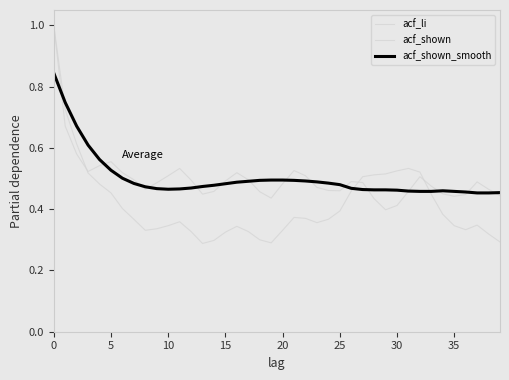

How many intersections are there between acf_shown_smooth and acf_shown?

15